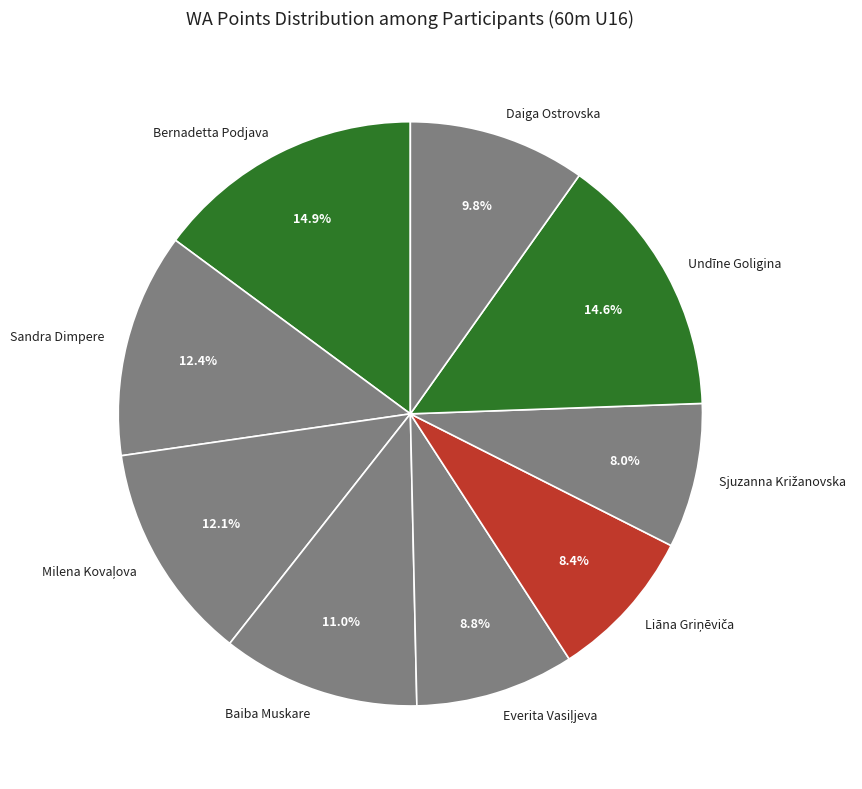

How many slices are in this pie chart?

9